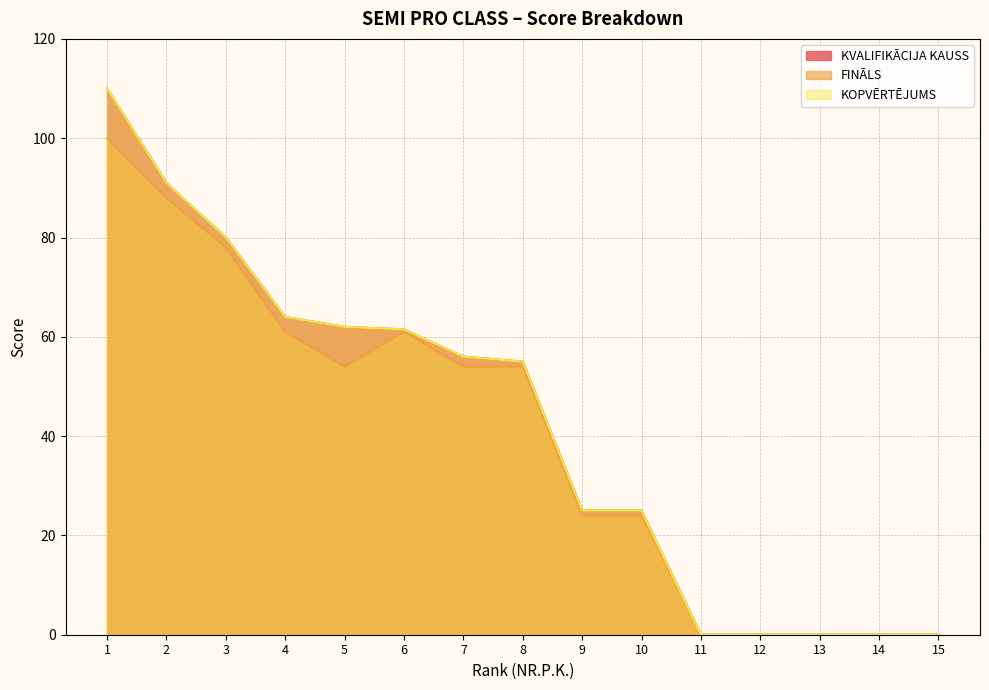

Where is FINĀLS nearest to the value 50?

5